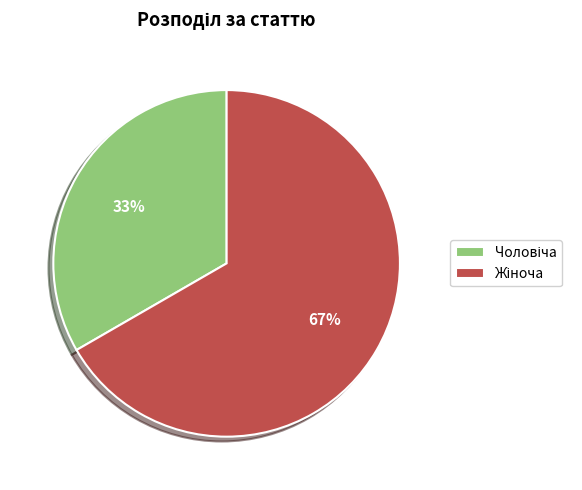

Count the number of slices in the pie.

2